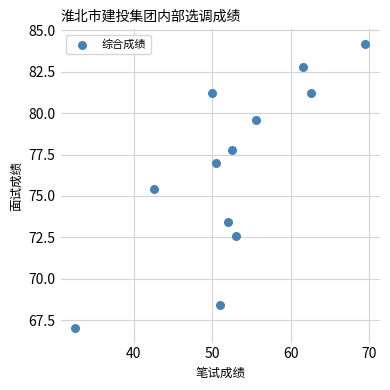

What is the range of Y values (max minus min)?

17.2